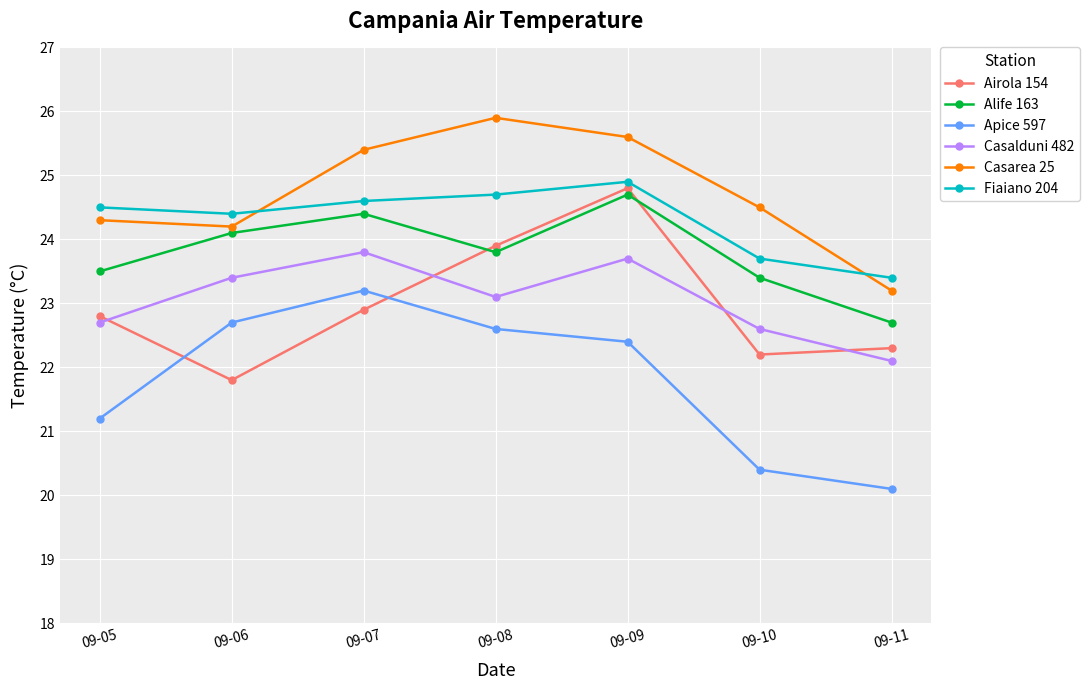

How many times do Airola 154 and Casalduni 482 cross each other?

4